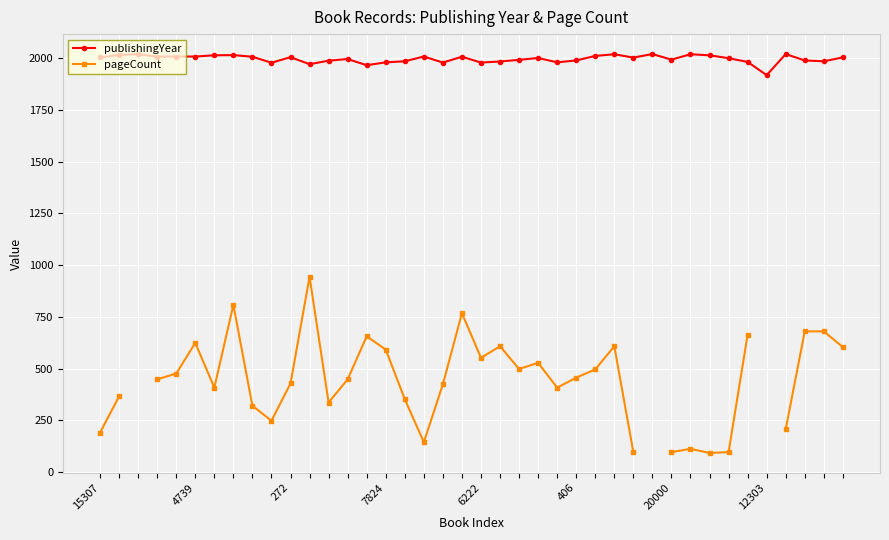

In pageCount, how many points are higher than both neighbors (excluding endpoints)?

9